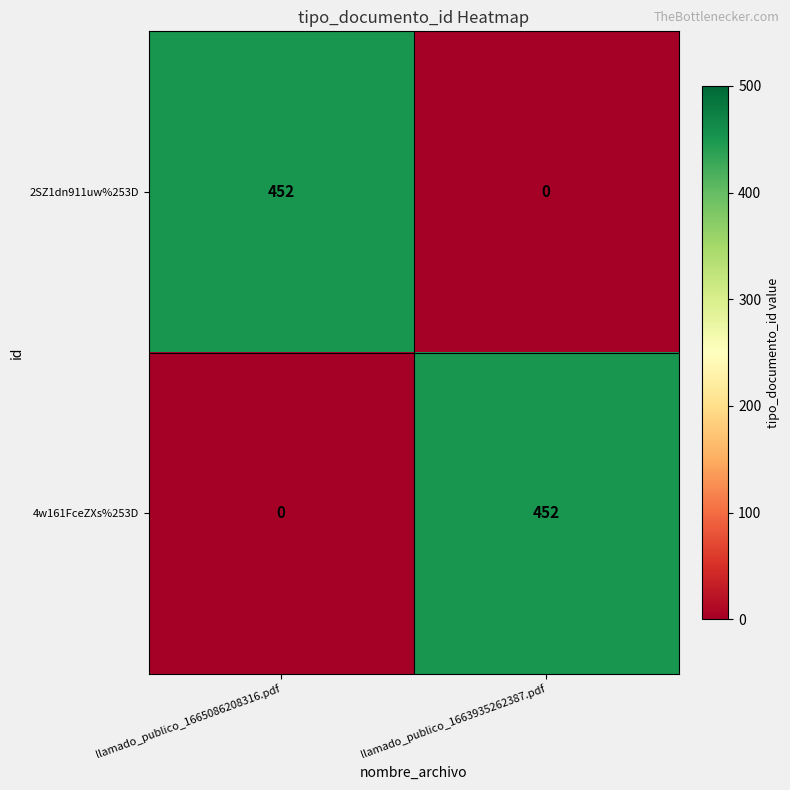

What is the sum of all 4w161FceZXs%253D values?

452